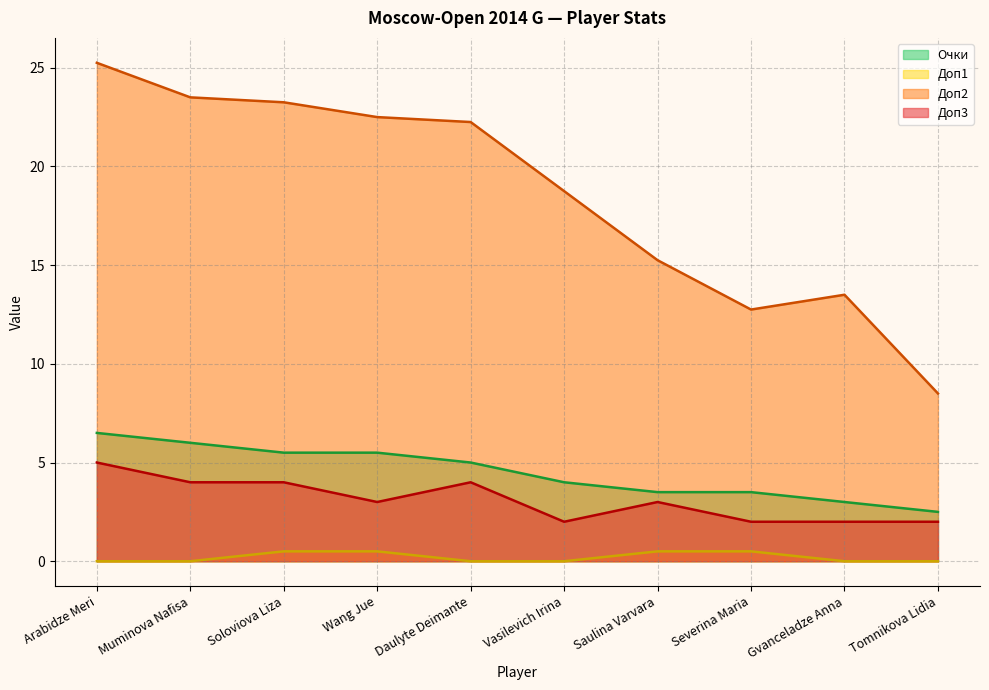

What is the approximate value of Доп2 at Severina Maria?

12.8